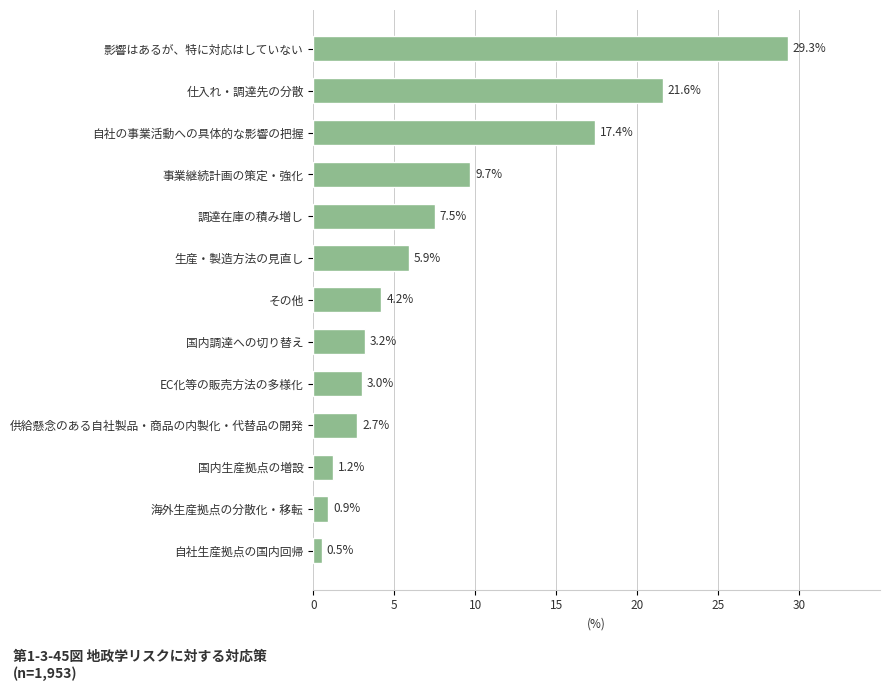

What is the change in value from その他 to 事業継続計画の策定・強化?

+5.5